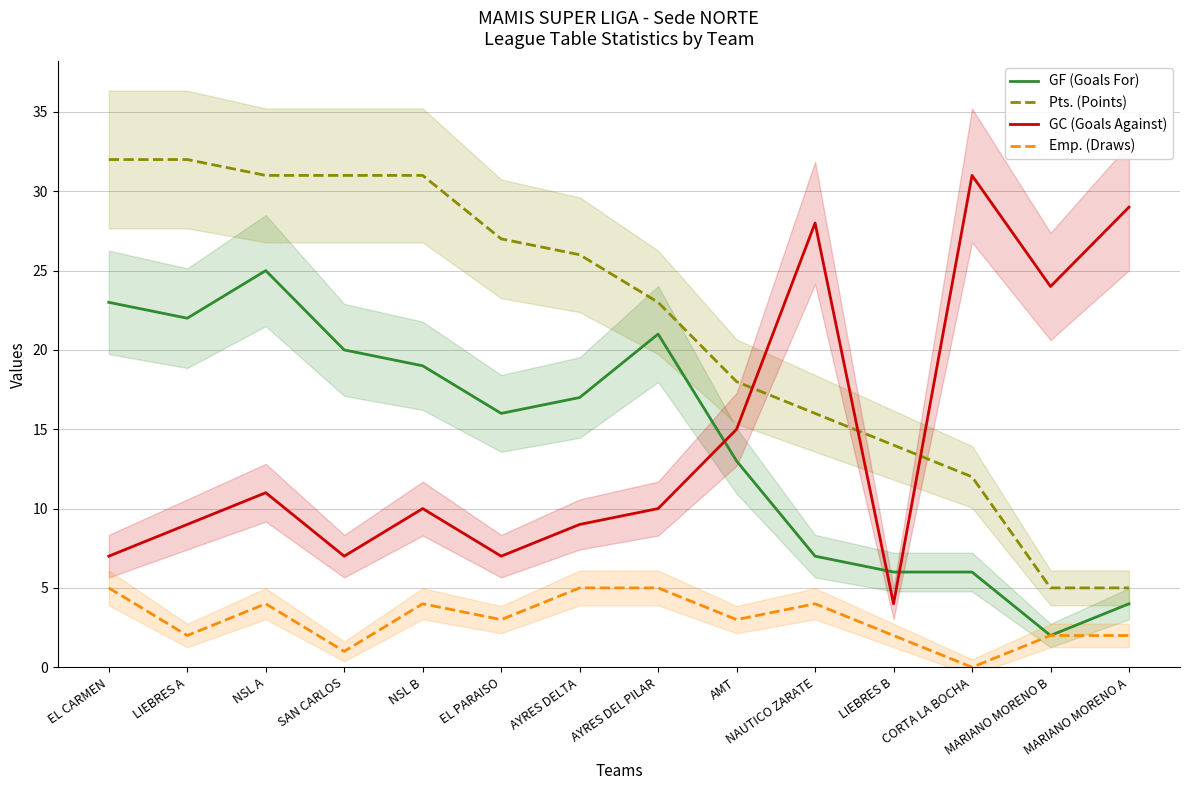

True or false: GF (Goals For) has more than 2 points higher than both neighbors.

False